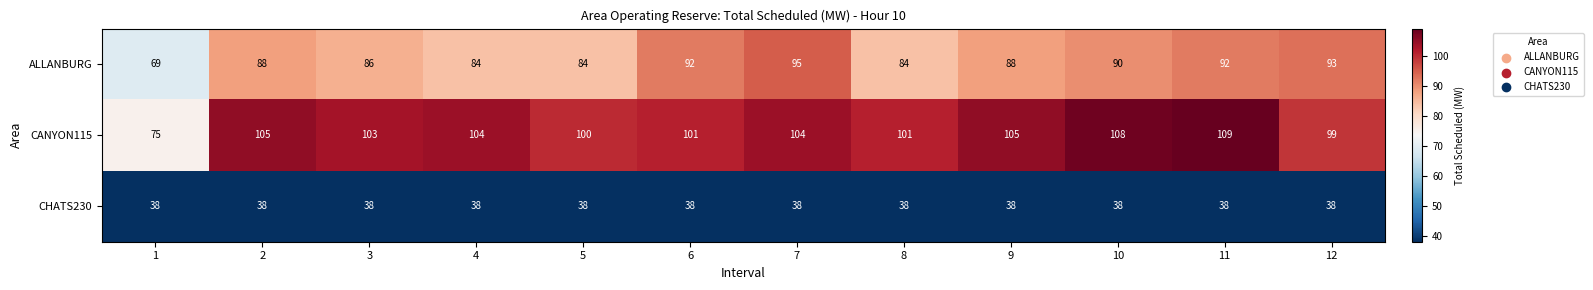

The value of CANYON115 at 5 is 100. True or false?

True